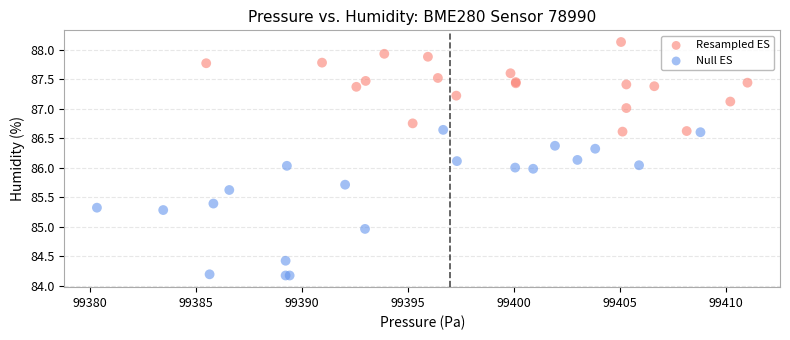

Which series reaches the minimum Y coordinate?

Null ES